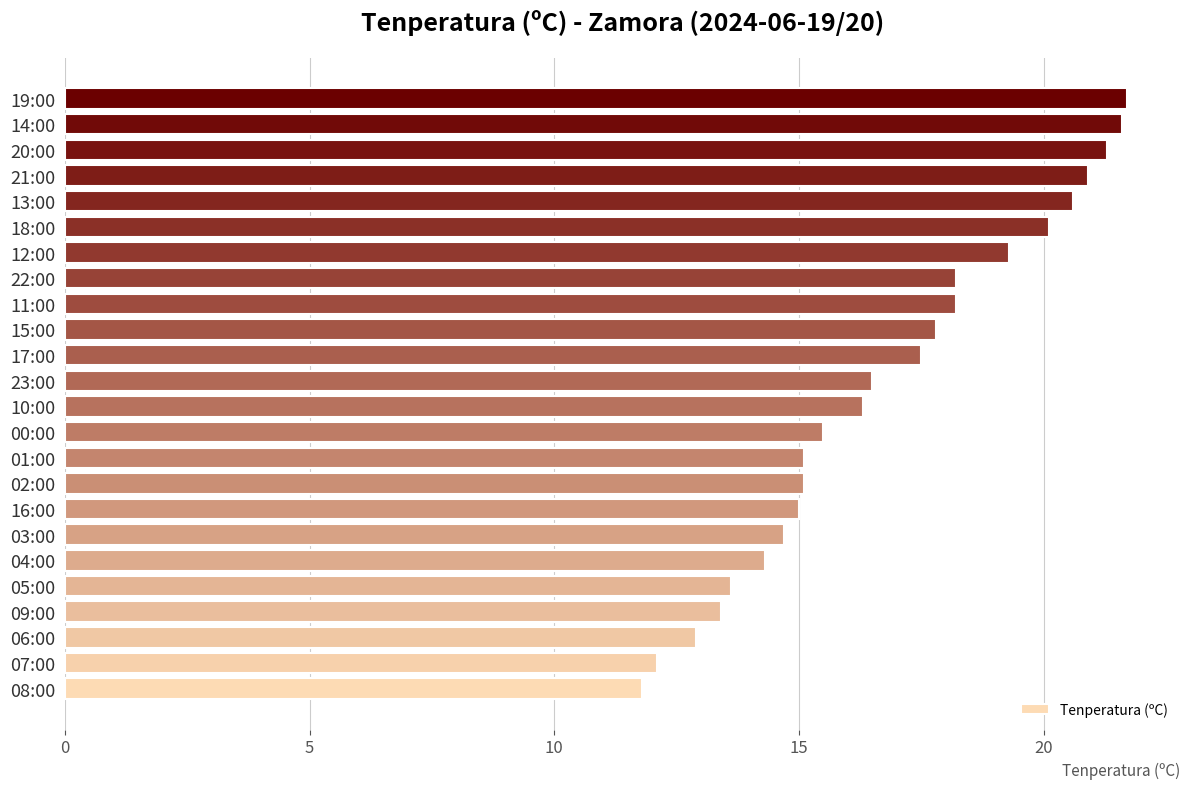

Count the number of values greater than 16.

13